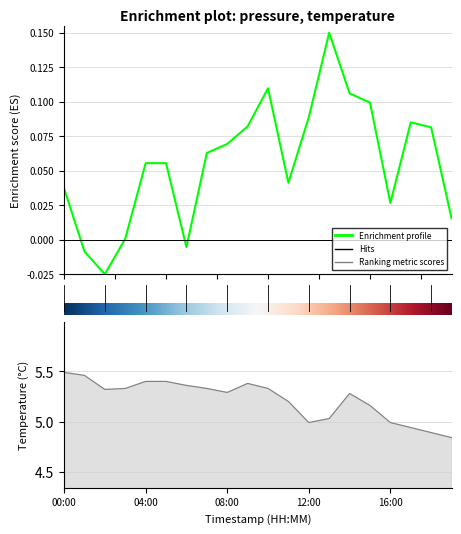

True or false: temperature and pressure intersect in this chart.

False